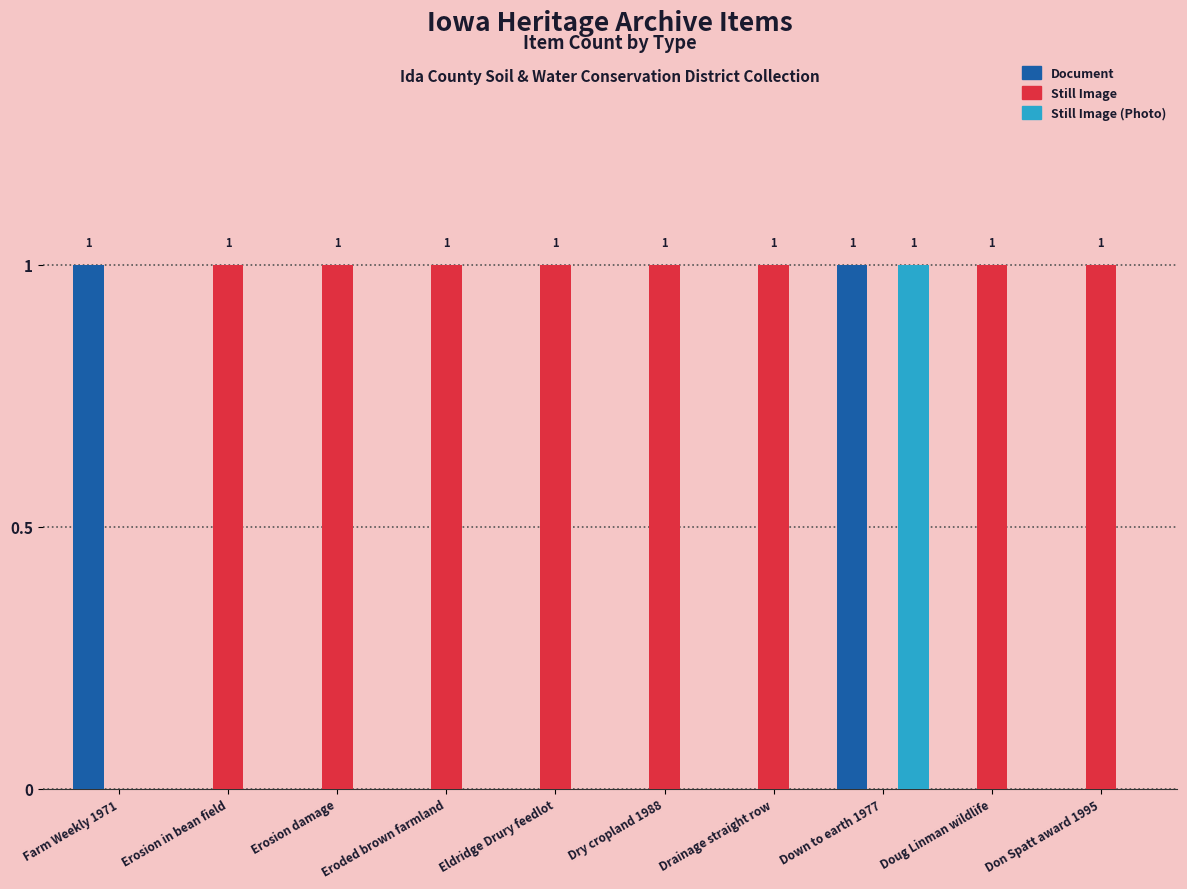

At which label does Still Image (Photo) reach its peak?

Down to earth 1977